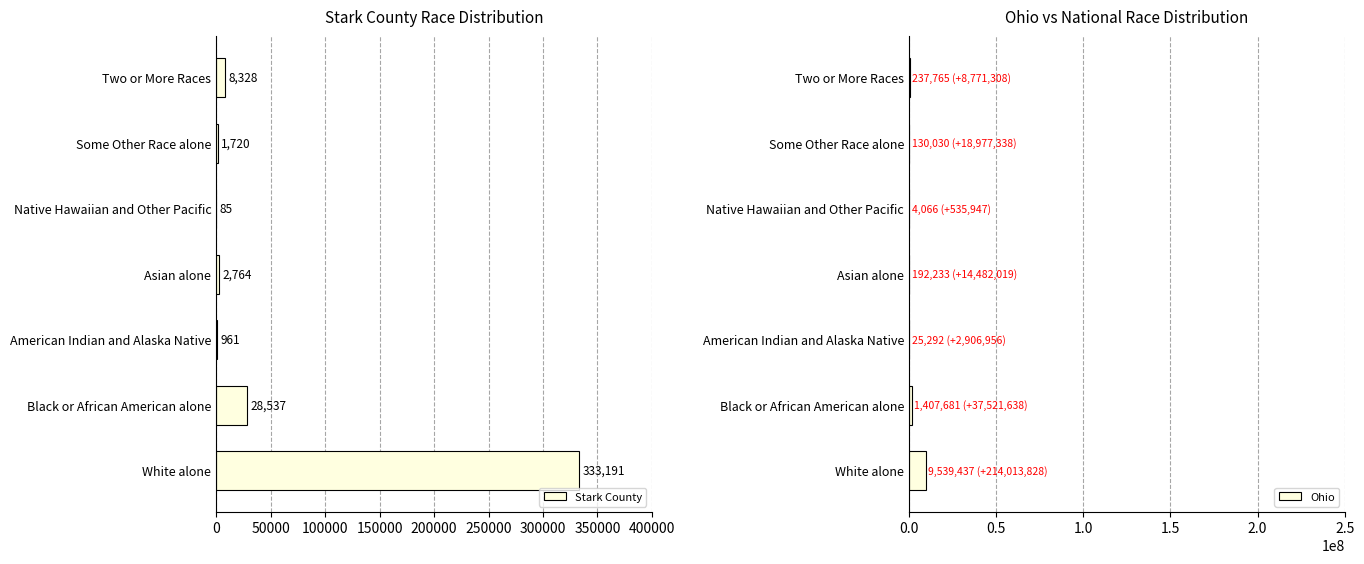

What is the lowest value of the Ohio series?

4066